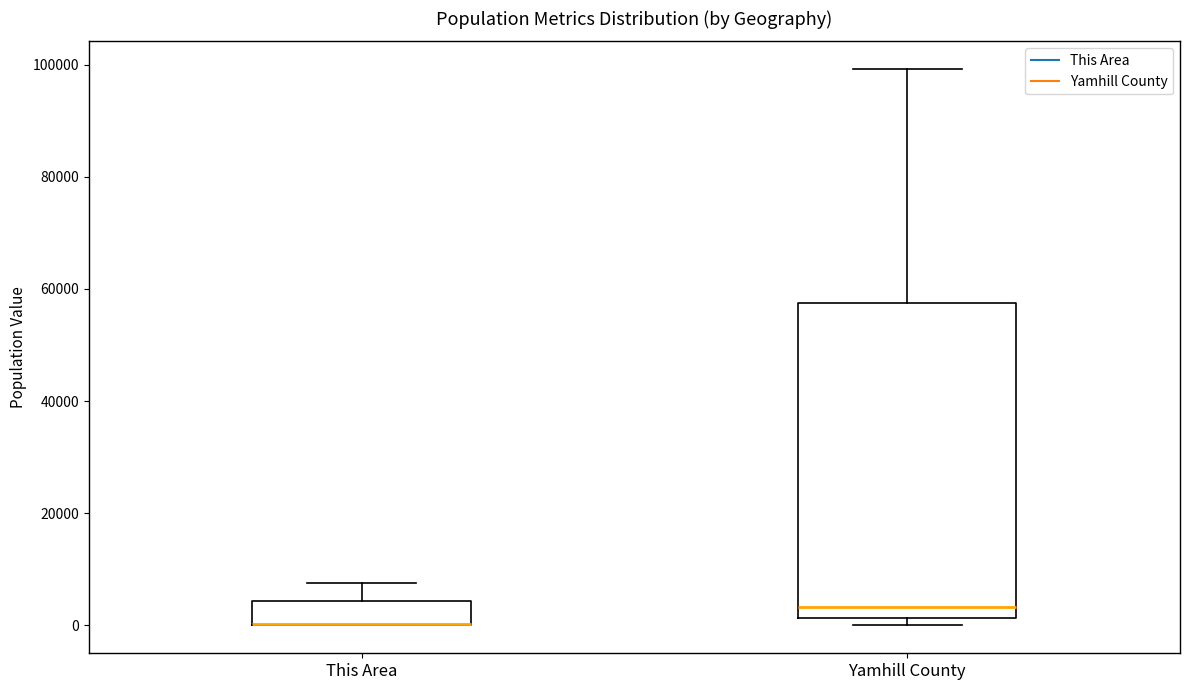

Reading left to right, transcribe this box plot: for each box, give where its median line is, the range the box spans, and where its two whiskers end, as read against the y-axis. The values are not printed on the chart, so give them approximately, as read against the axis.

This Area: median 0 (drawn on the box's lower edge), box 0 to 4000, whiskers 0 to 8000
Yamhill County: median 4000, box 2000 to 58000, whiskers 0 to 100000